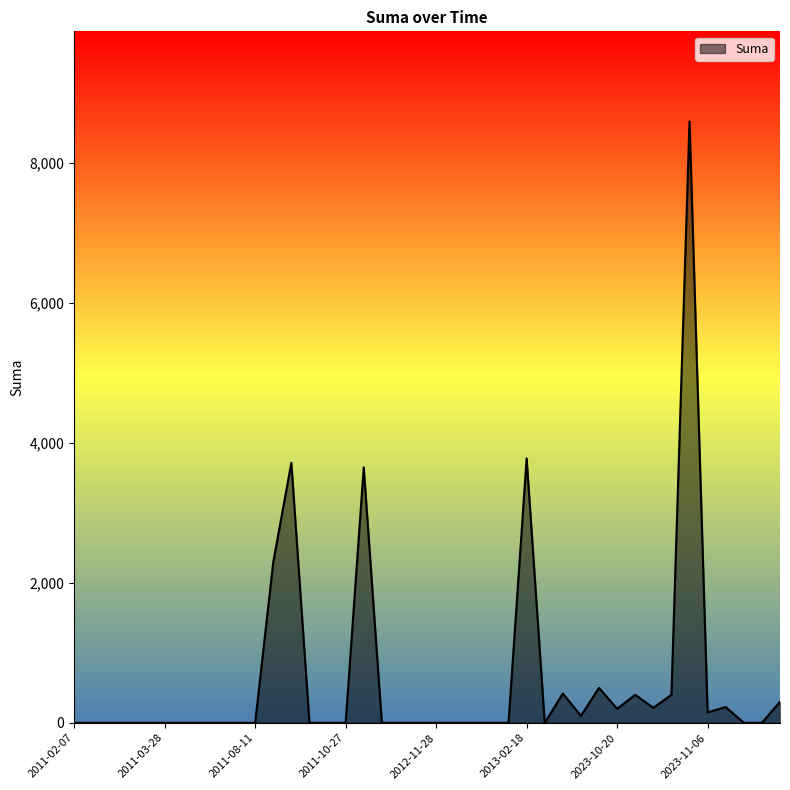

Does the chart display data point markers on the line(s)?

No